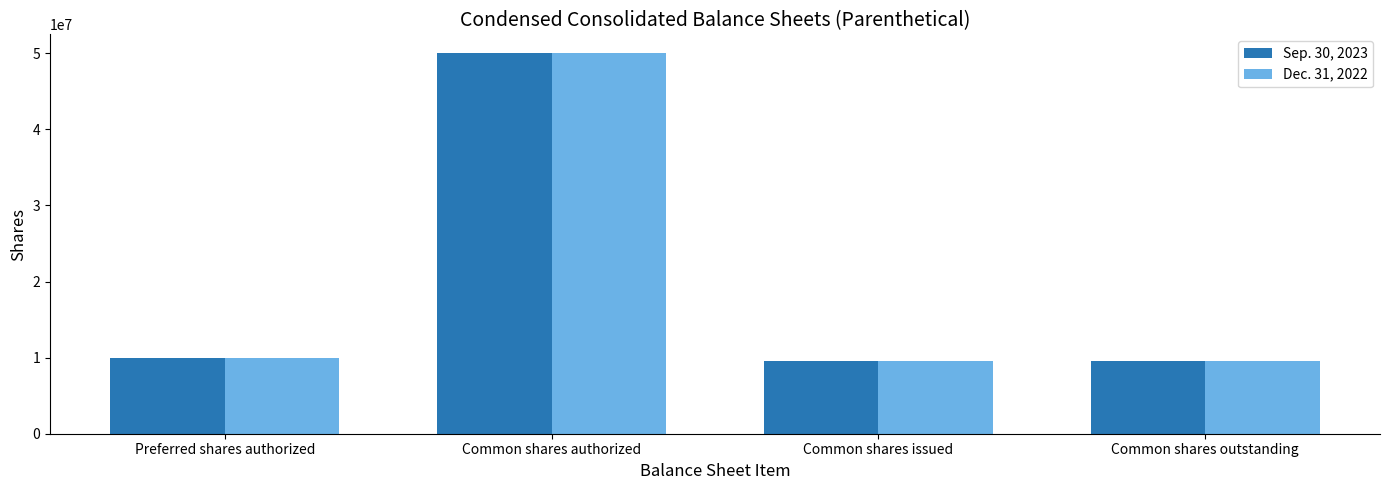

The Dec. 31, 2022 series shows 15254455 at Preferred shares authorized. True or false?

False